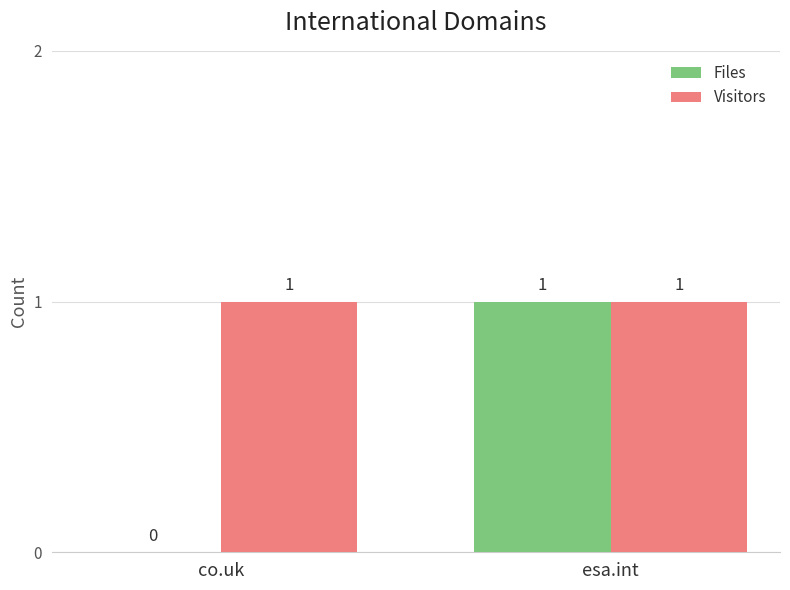

Between co.uk and esa.int, which series saw the biggest shift?

Files